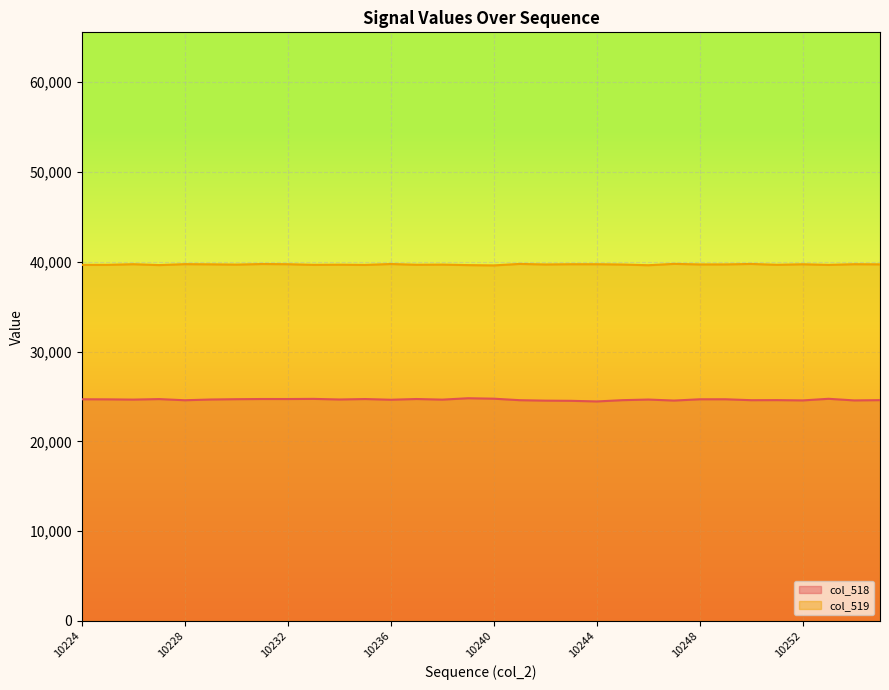

What is the approximate value of col_518 at 10240?

24748